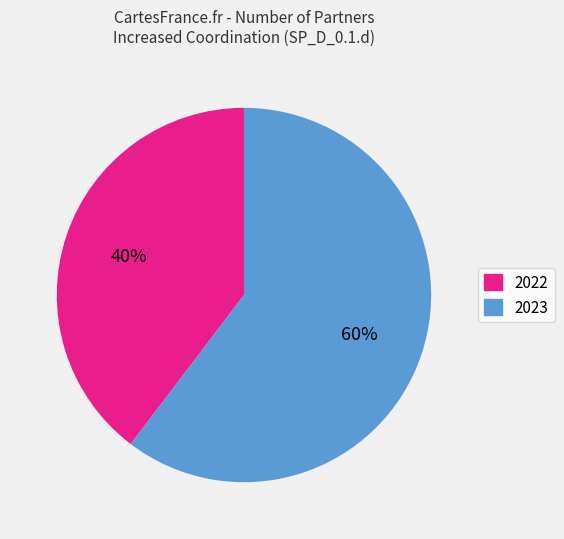

What is the largest slice in the pie chart?

2023